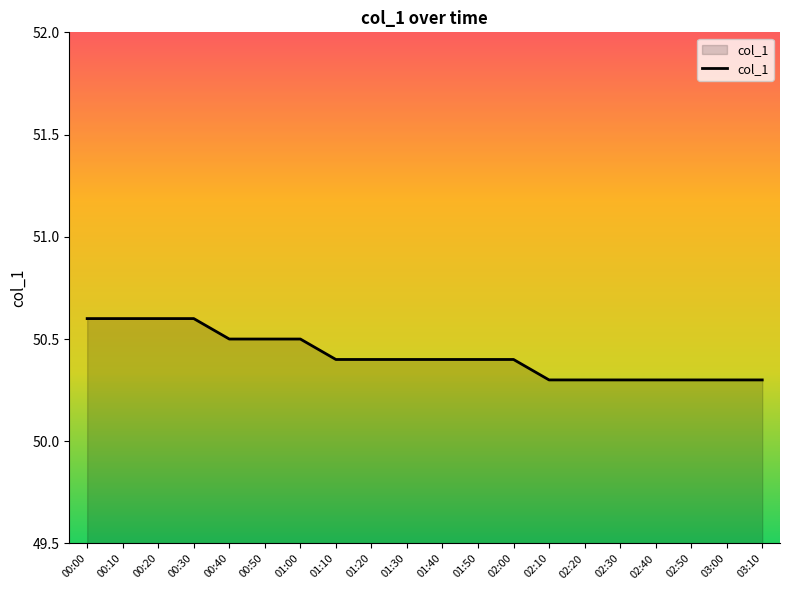

What position from the left is 02:00?

13